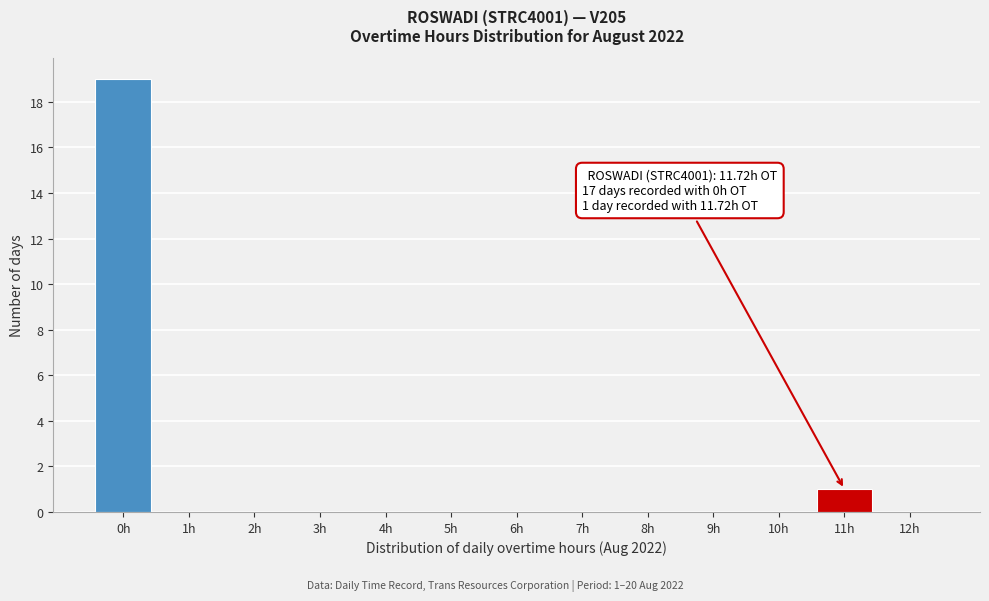

Reading left to right, what are all the values shown in this chart?

0h=19	1h=0	2h=0	3h=0	4h=0	5h=0	6h=0	7h=0	8h=0	9h=0	10h=0	11h=1	12h=0